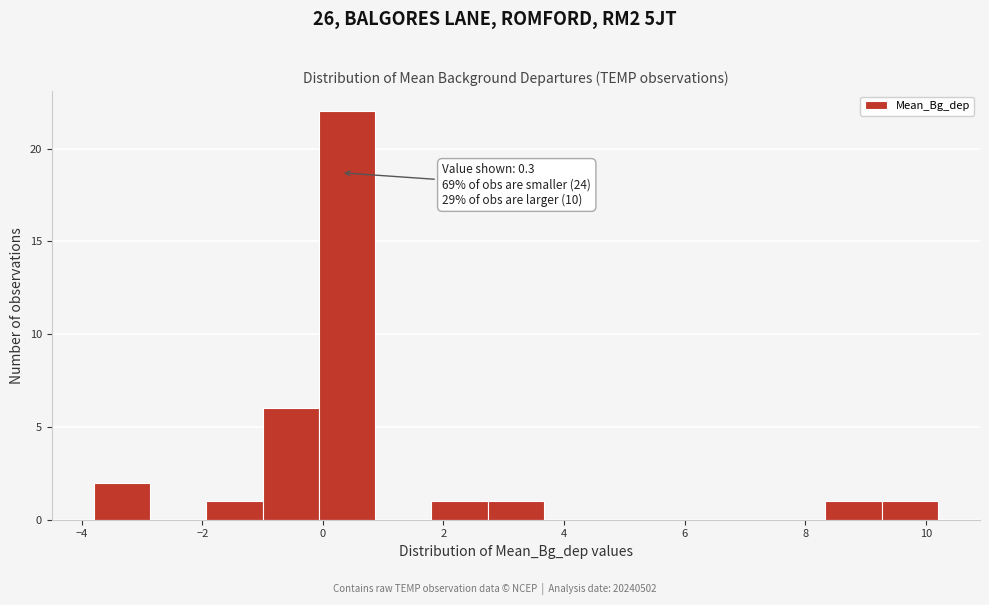

Over which range of the x-axis is the bar tallest?

0.0 to 0.8